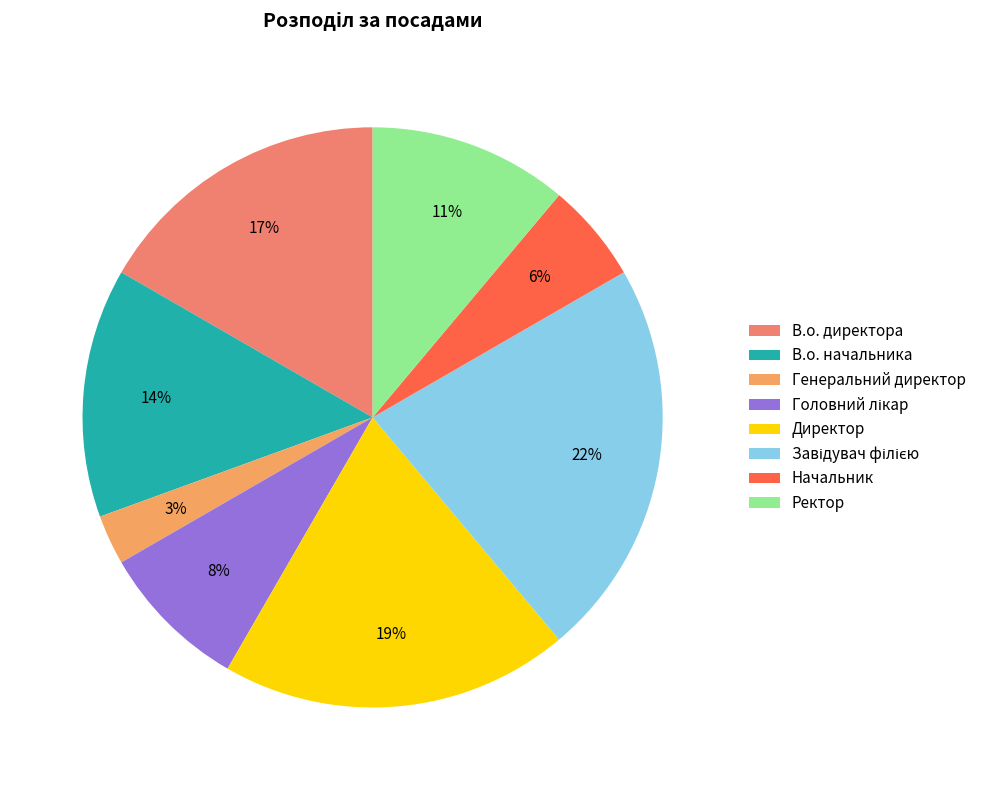

Is there a majority slice in this chart?

No